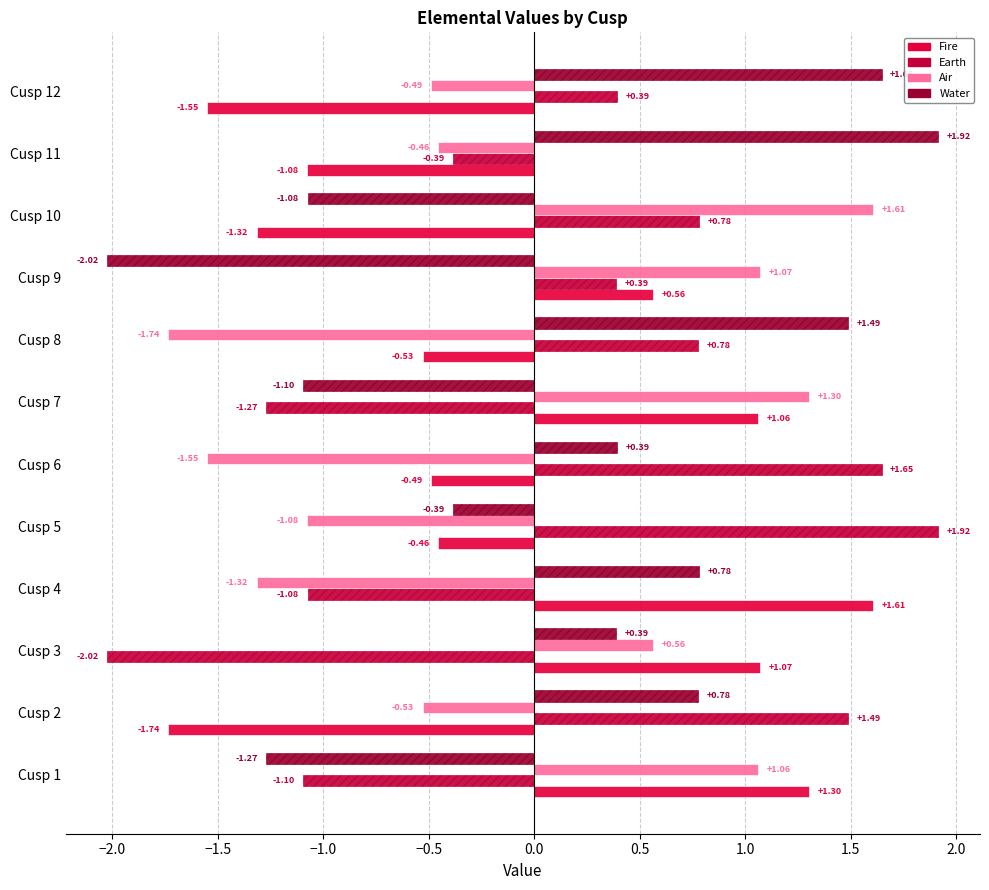

How many positive values does the Earth series have?

7